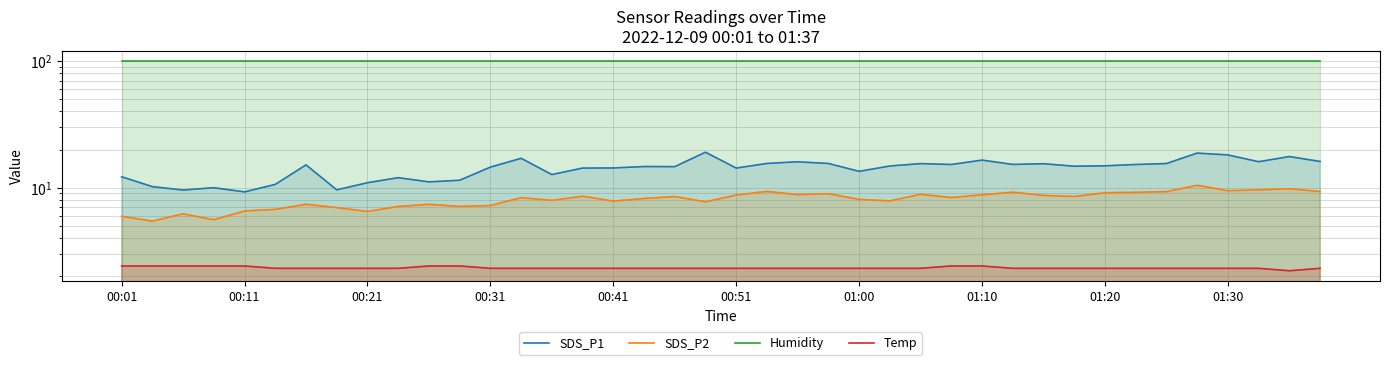

How many distinct data groups are displayed?

4